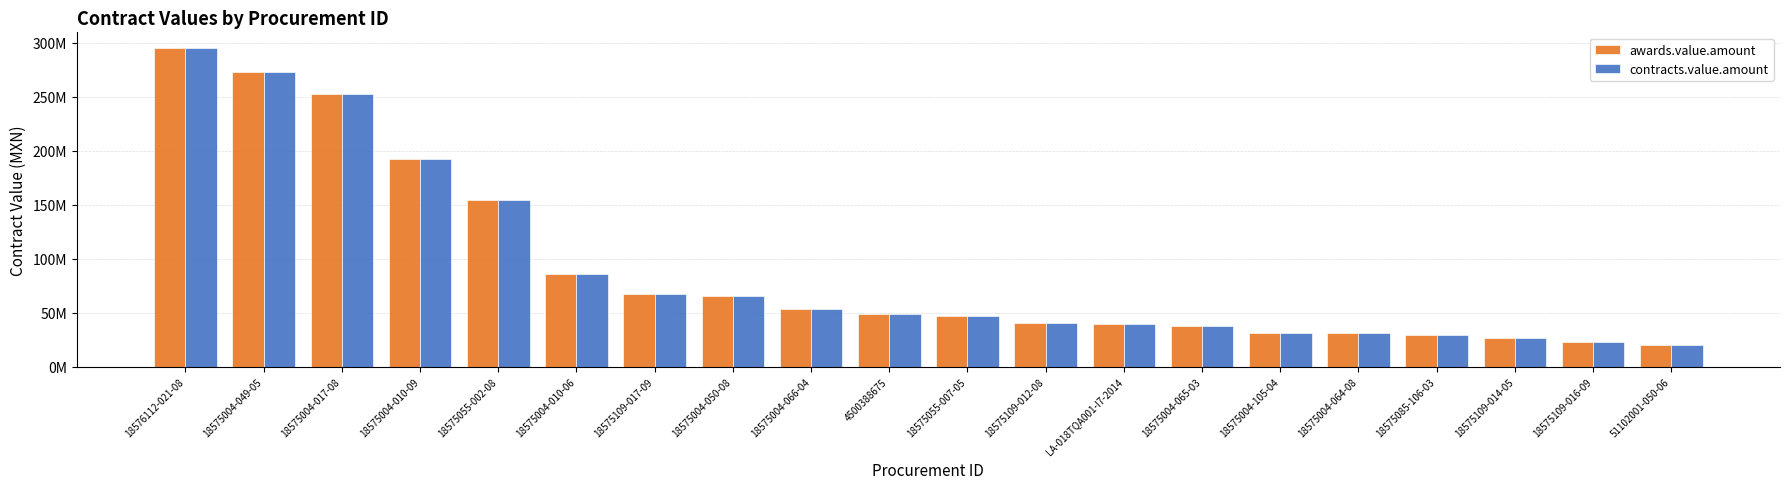

Are the bars horizontal?

No